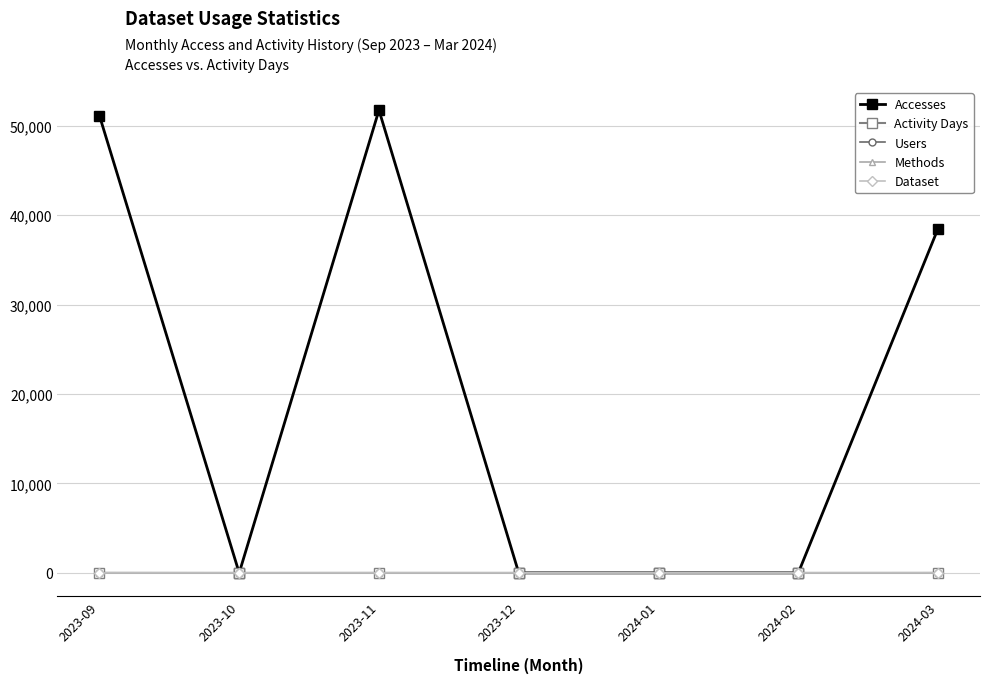

At which category does Activity Days reach its first local valley?

2023-10